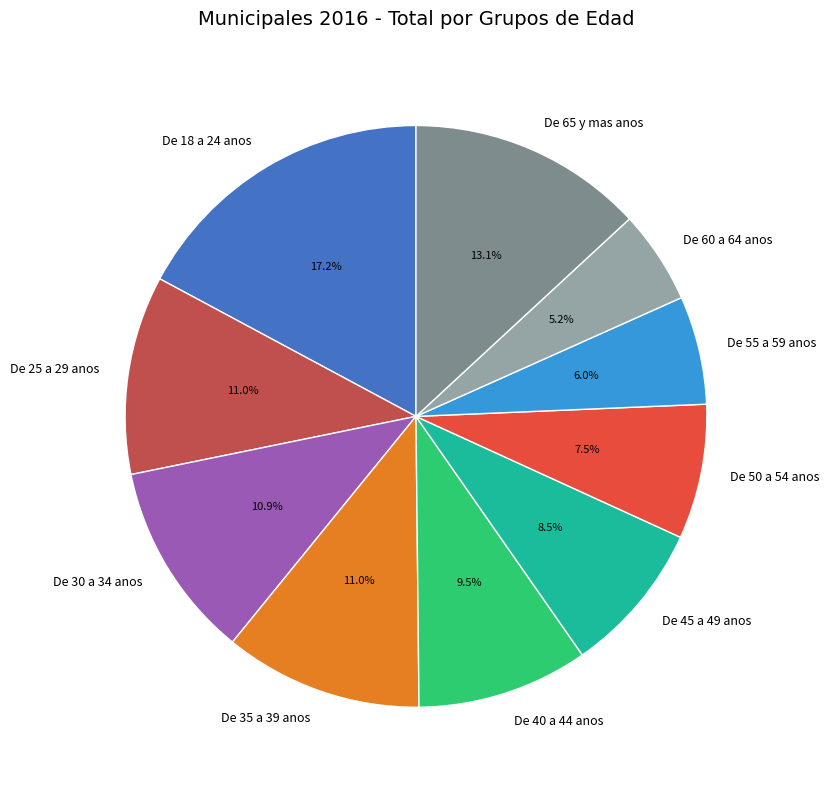

To the nearest percent, what portion does De 60 a 64 anos represent?

5%